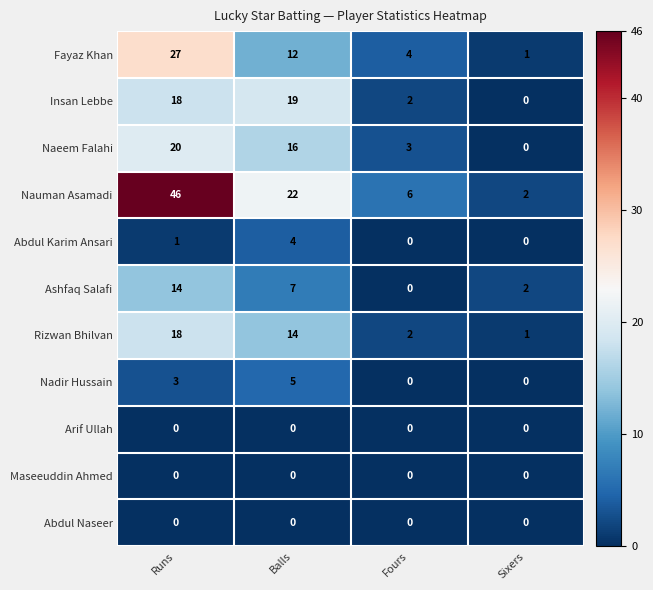

Where does the Fayaz Khan series first go above 12?

Runs